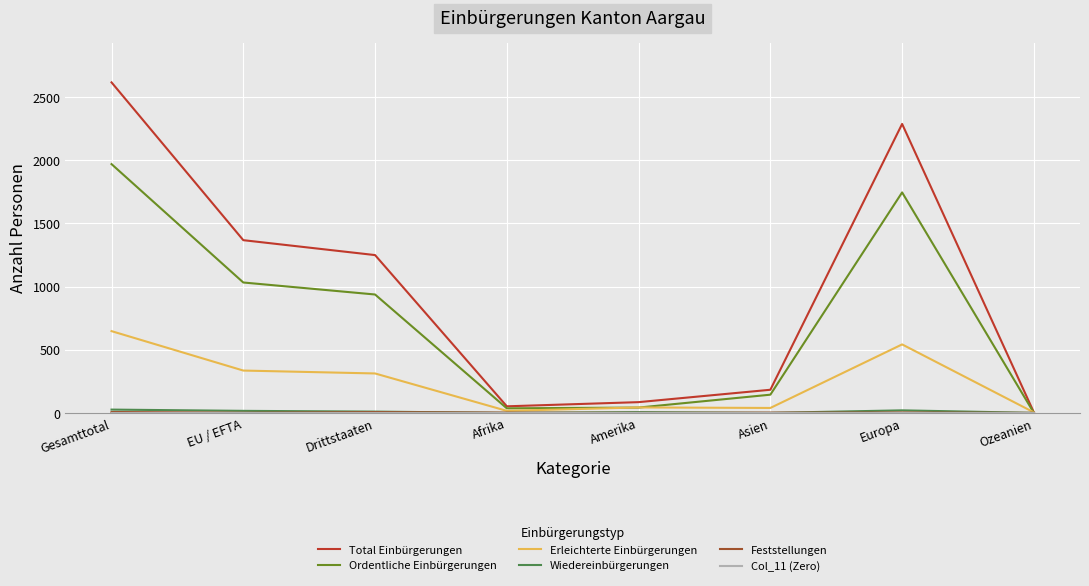

At which category is the sum across all series the highest?

Gesamttotal